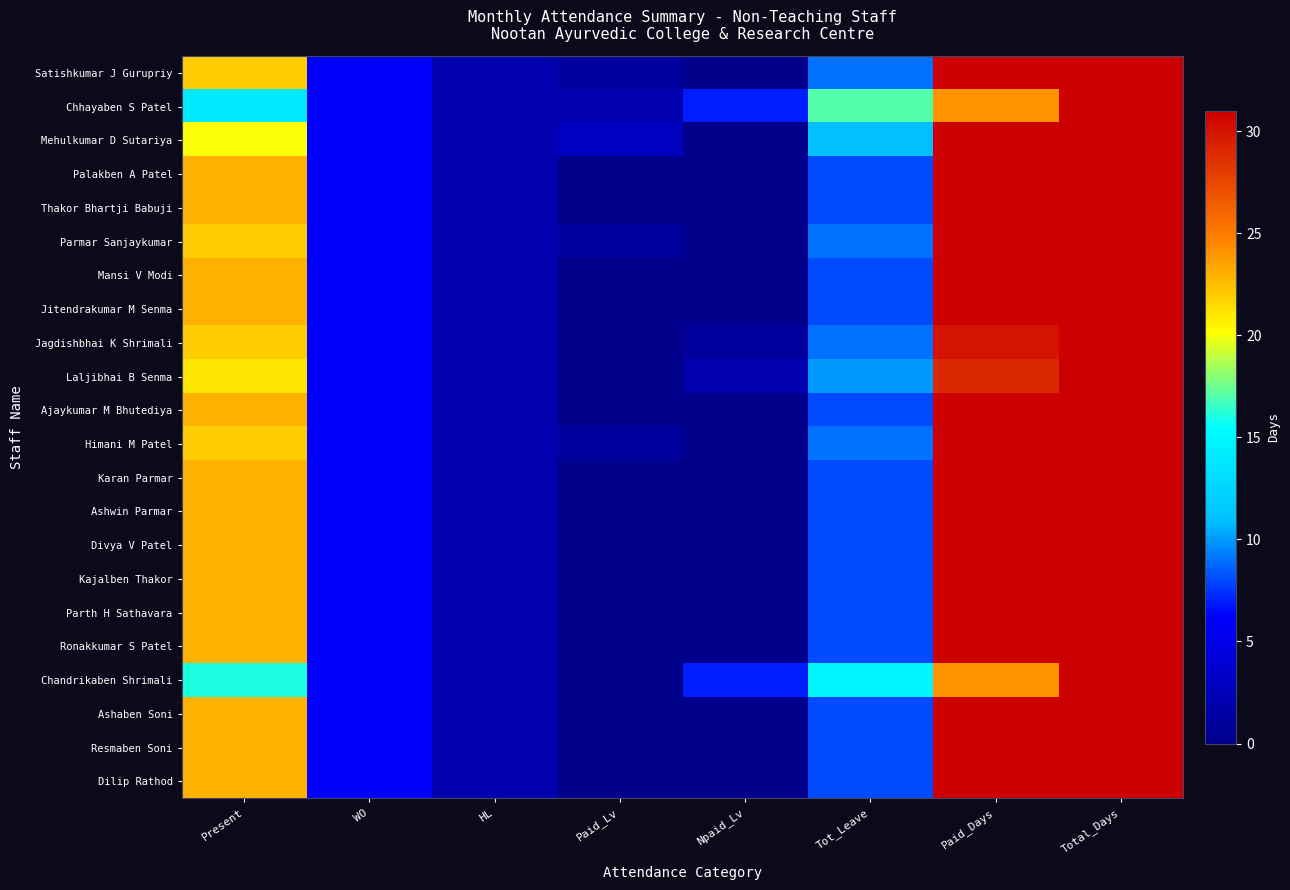

Which has a higher value, Total_Days or HL?

Total_Days